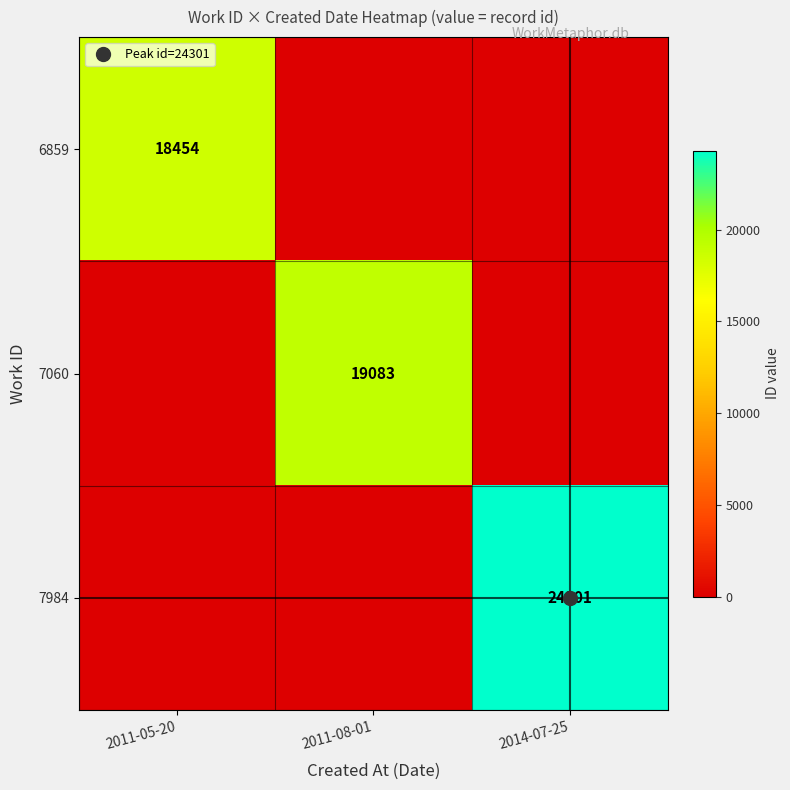

List the labels in order of 7060 value, largest first.

2011-08-01, 2011-05-20, 2014-07-25